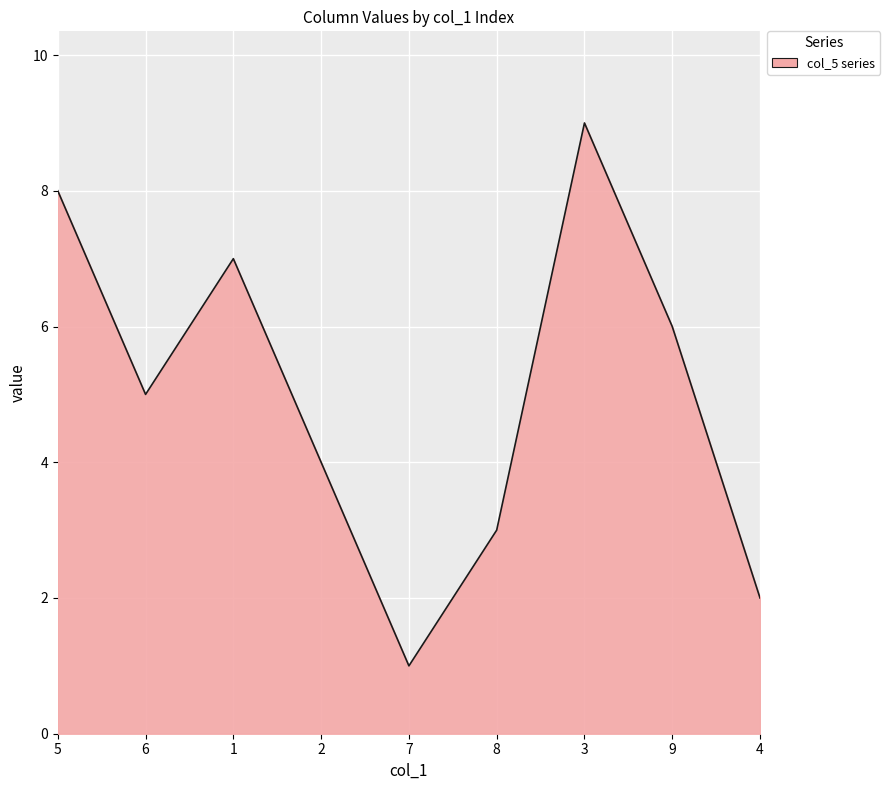

Approximately how many times larger is the value at 5 compared to 1?

1.1